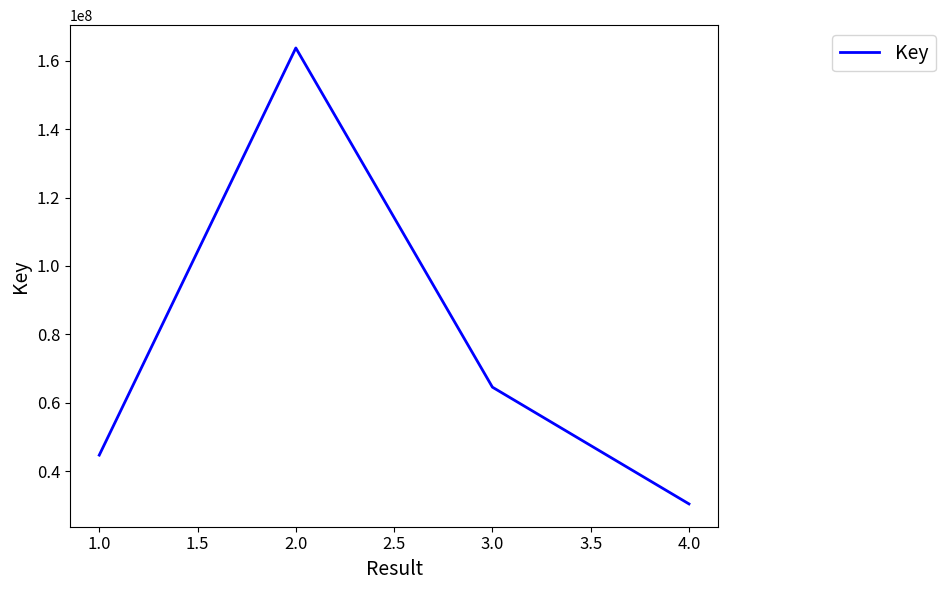

How many values are between 44695299 and 163736274?

3